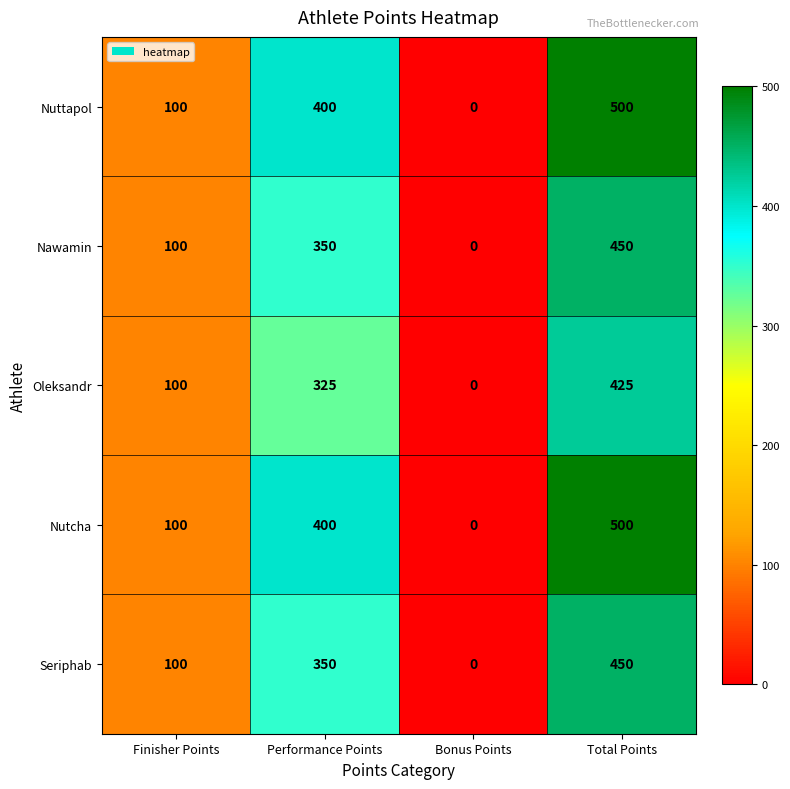

What is the highest value of the Nuttapol series?

500